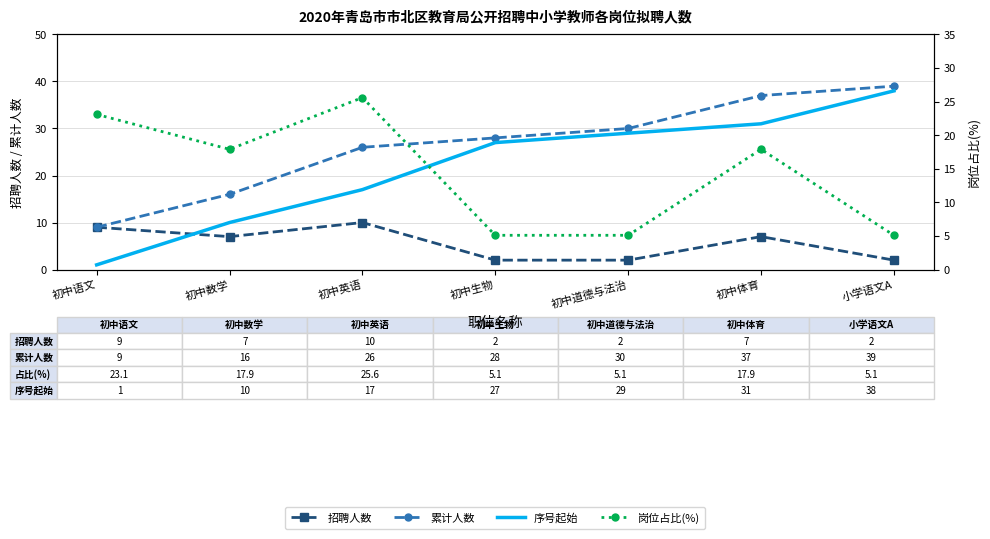

How many values in the 累计人数 series are below 28?

3